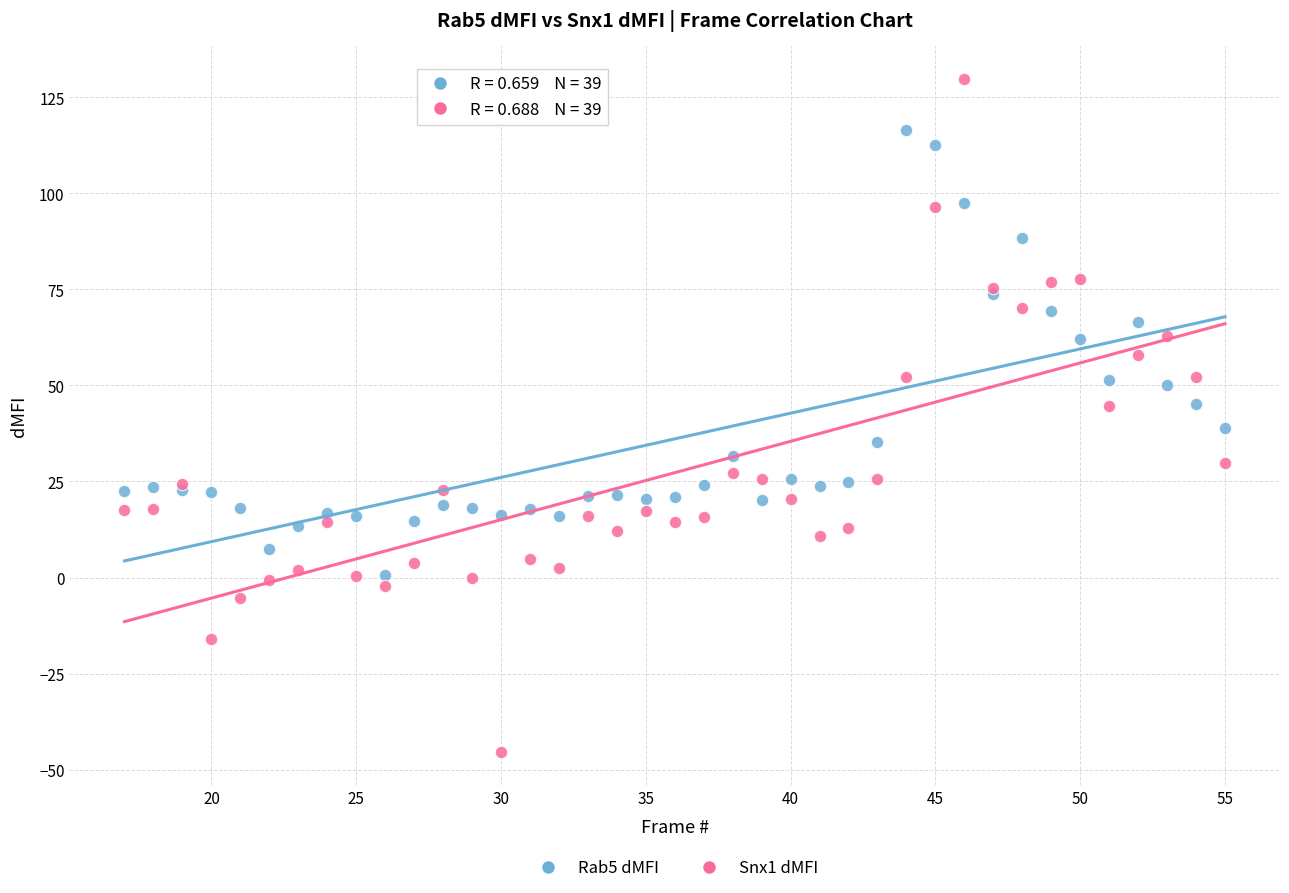

Which series has the widest spread of Y values?

Snx1 dMFI